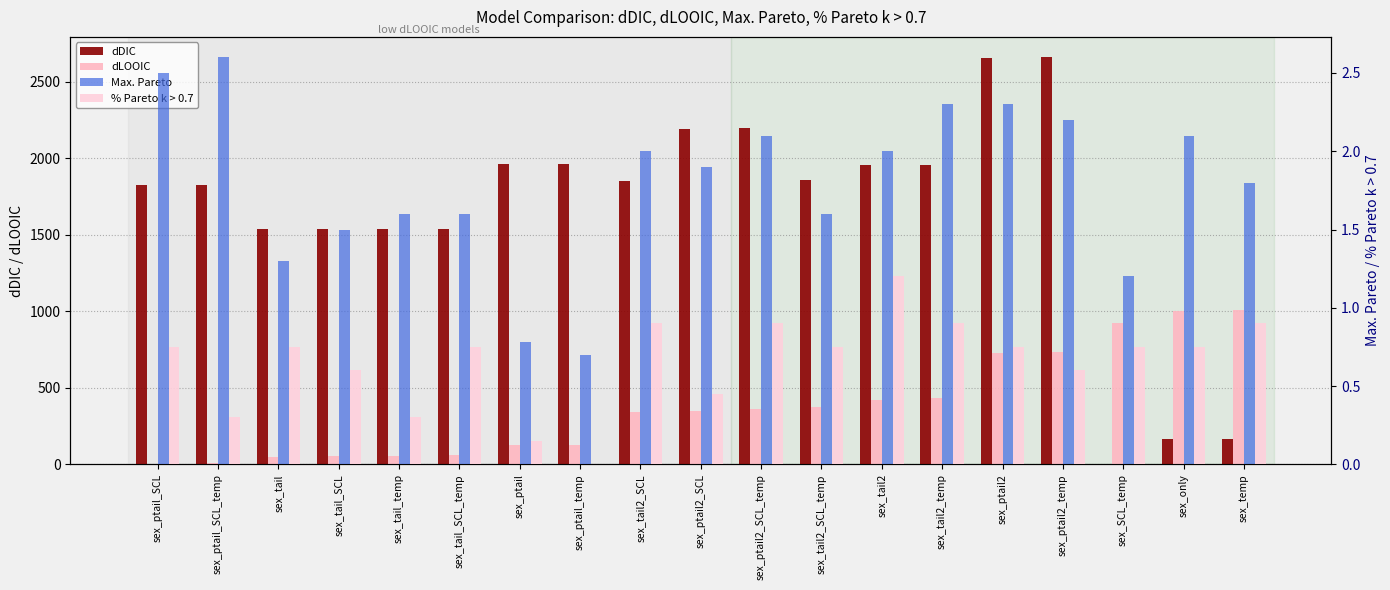

How many distinct data groups are displayed?

4